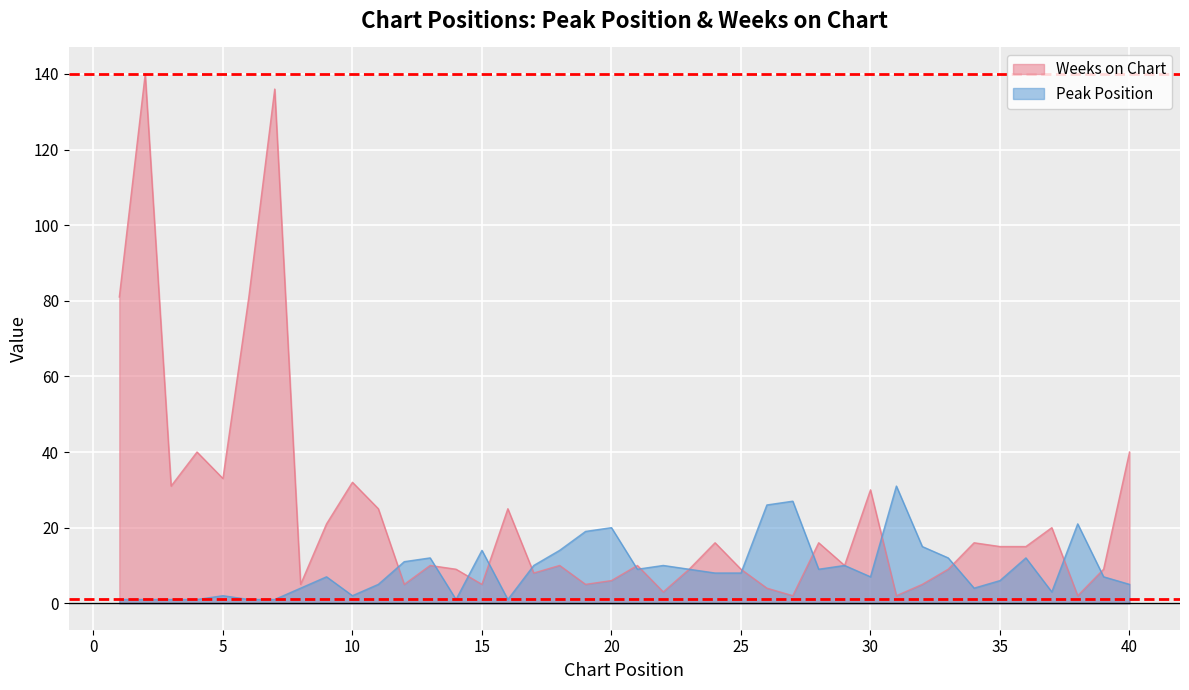

What is the maximum value shown in the chart?

140